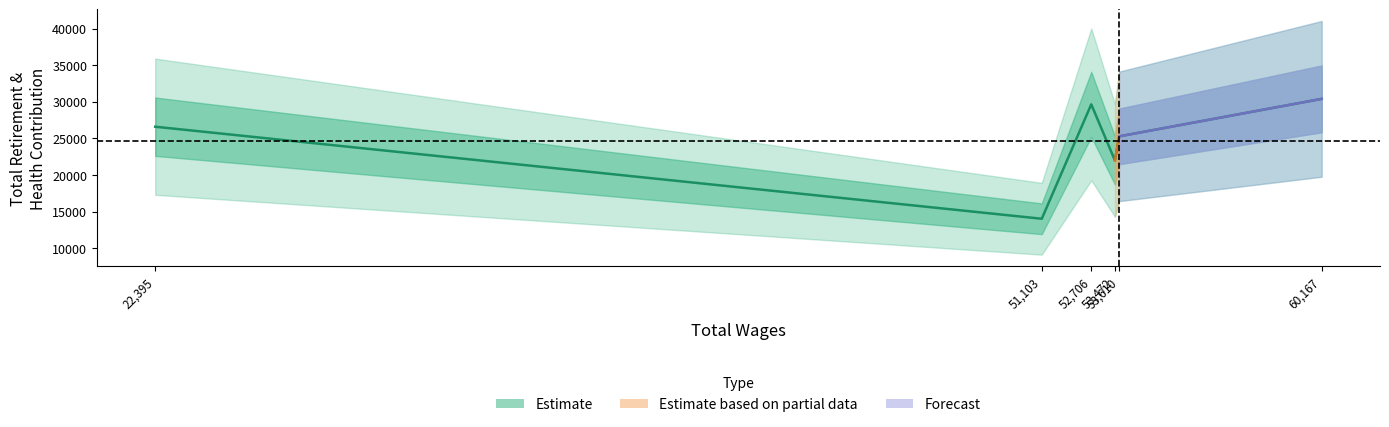

Reading left to right, extract all data points from this chart.

22395=26591	51103=14015	52706=29643	53472=21987	53610=25273	60167=30394